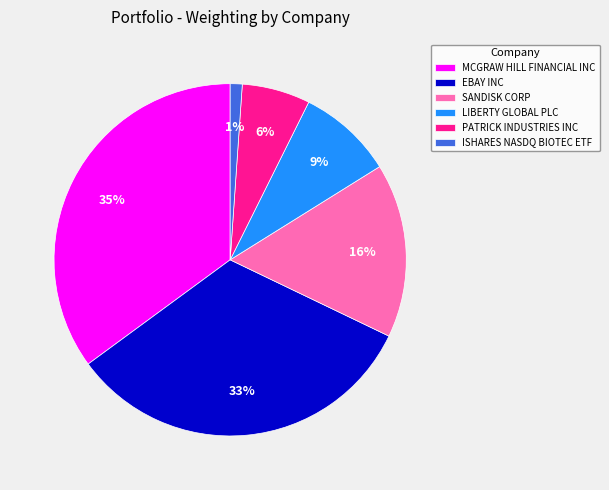

What percentage is the SANDISK CORP slice, to the nearest percent?

16%